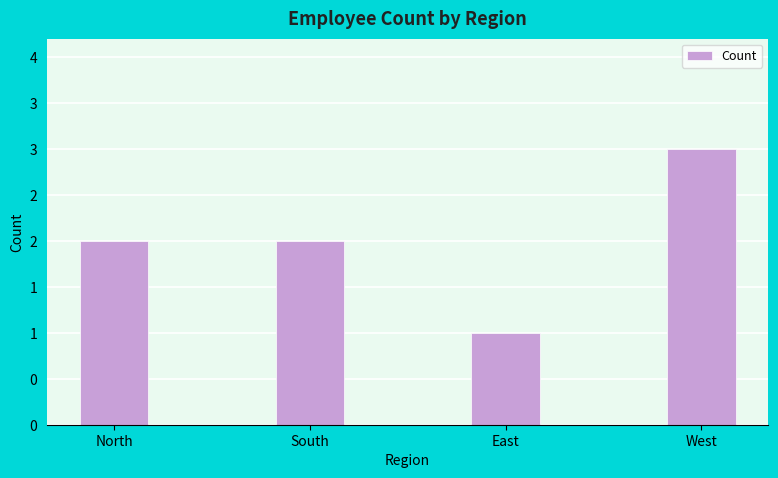

Reading left to right, extract all data points from this chart.

2	2	1	3